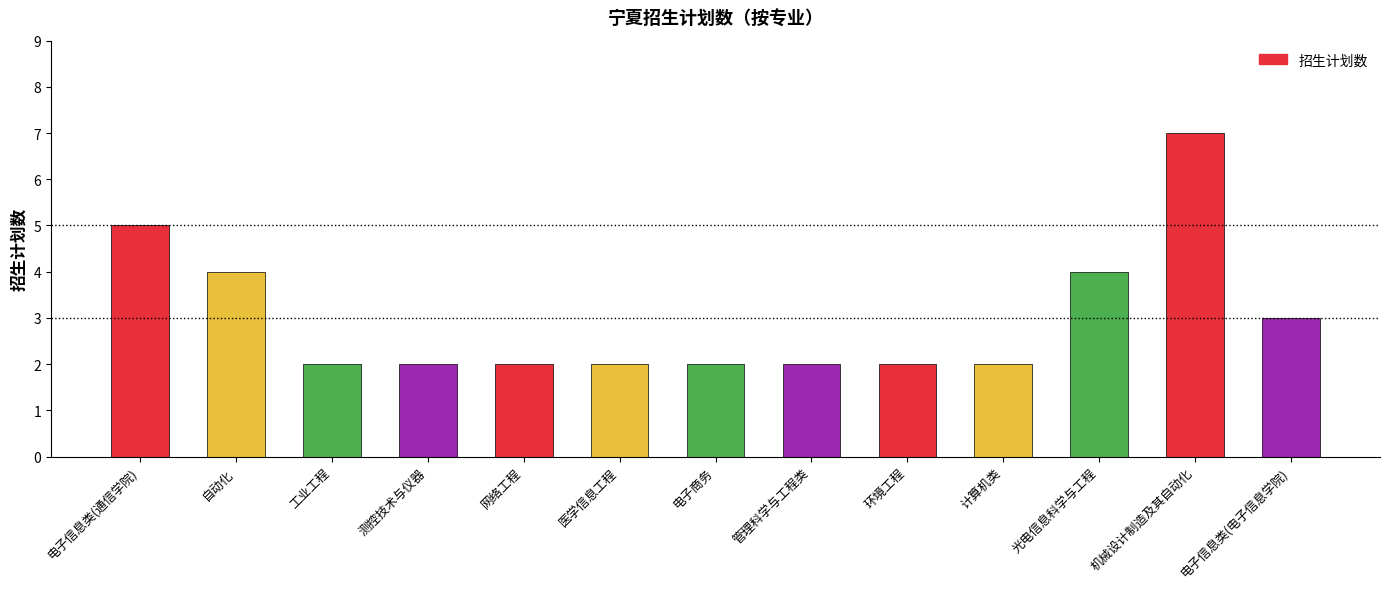

The value at 工业工程 is 1. True or false?

False